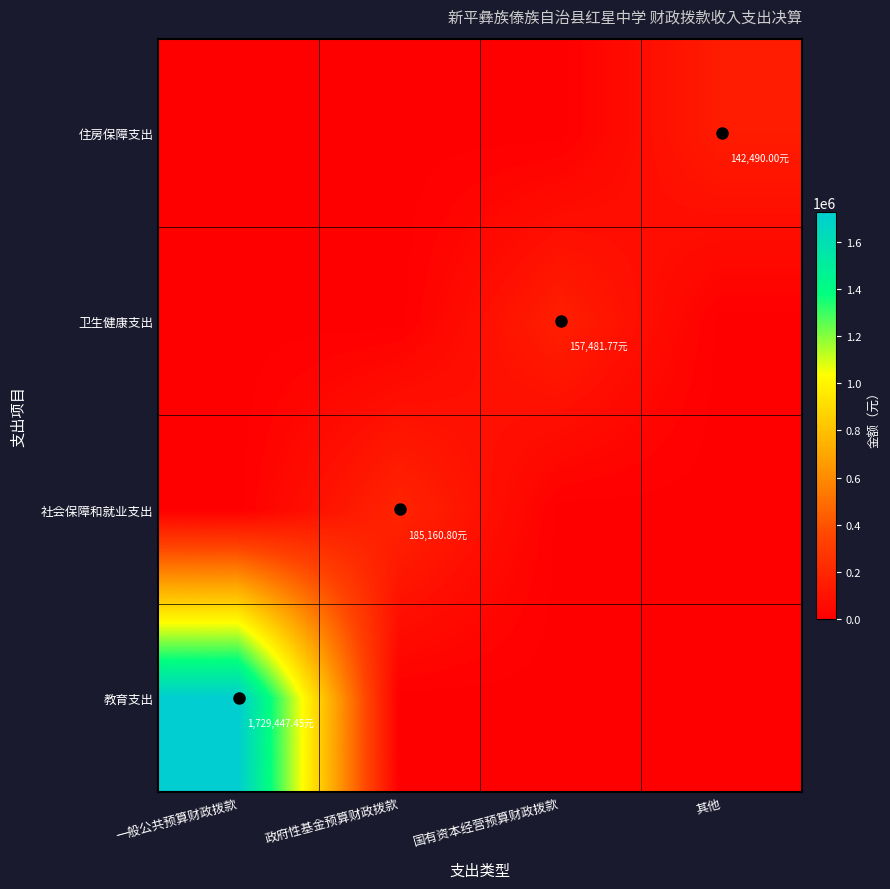

What is the total value across all series at 其他?

142490.0